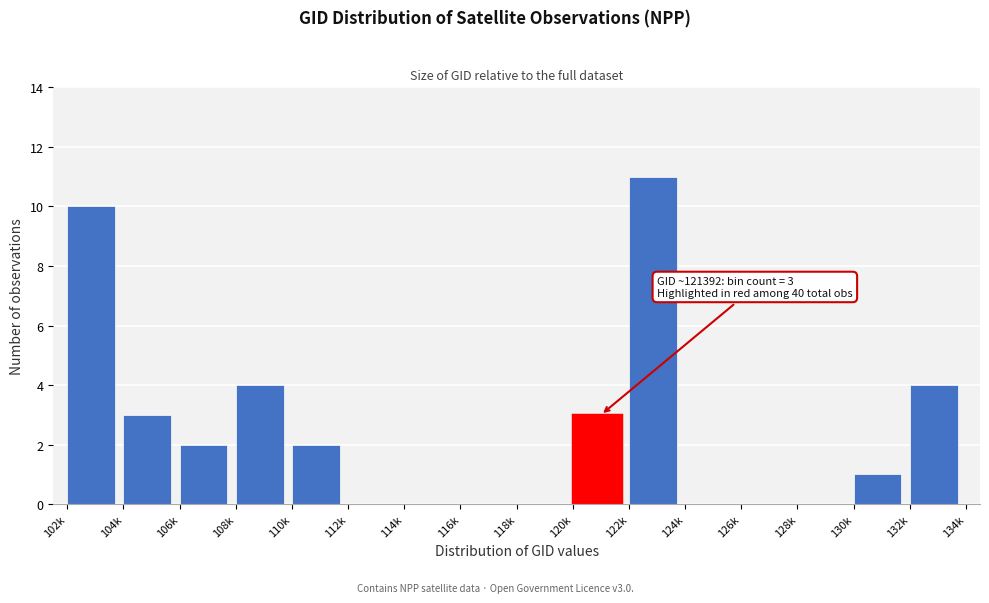

Reading left to right, transcribe all the data shown in this chart.

102k=10	104k=3	106k=2	108k=4	110k=2	112k=0	114k=0	116k=0	118k=0	120k=3	122k=11	124k=0	126k=0	128k=0	130k=1	132k=4